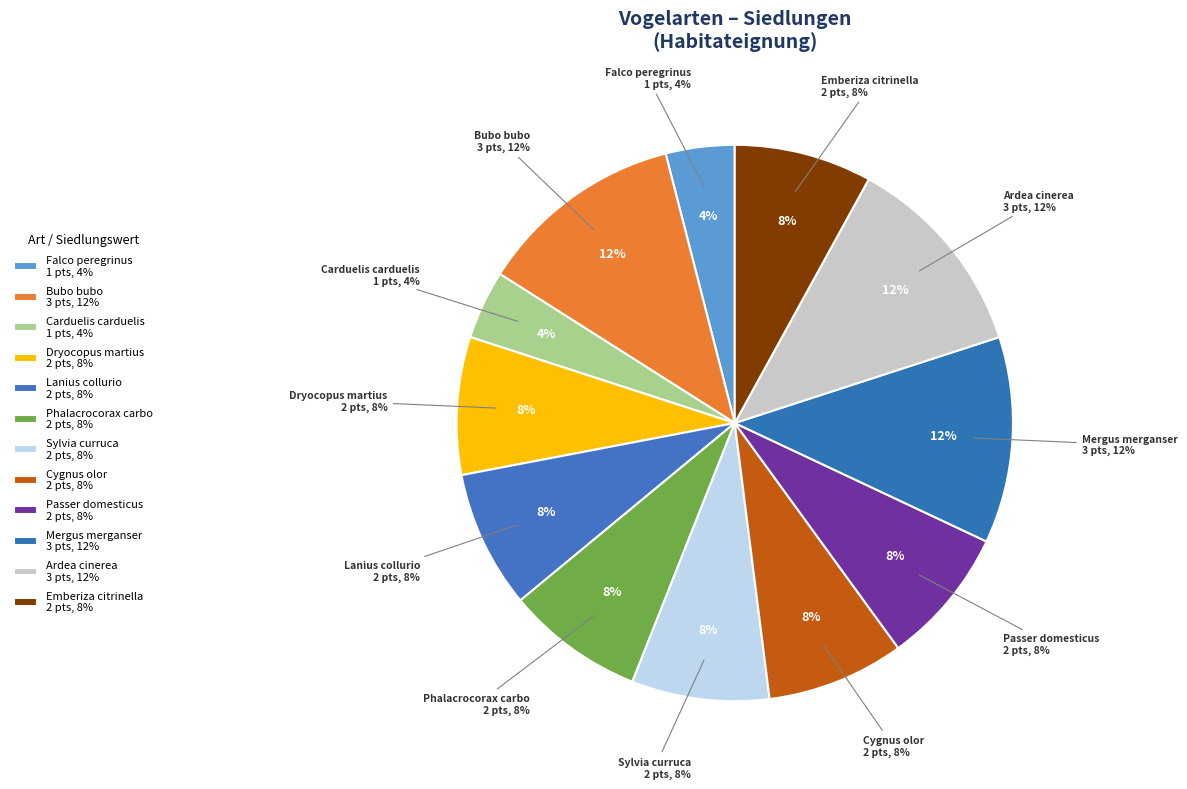

How many slices are in this pie chart?

12